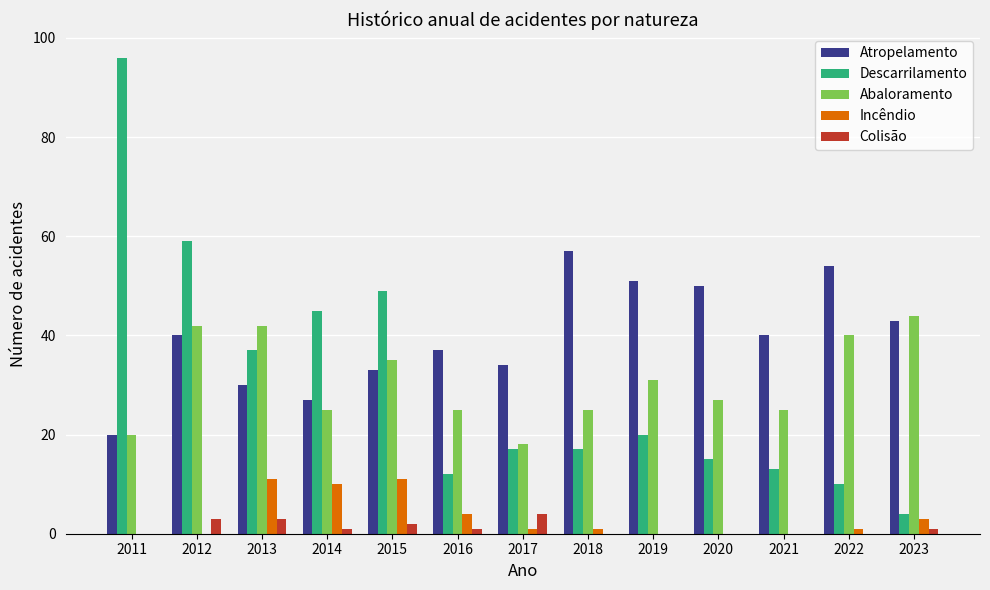

What is the sum of the Colisão values at 2019 and 2015?

2